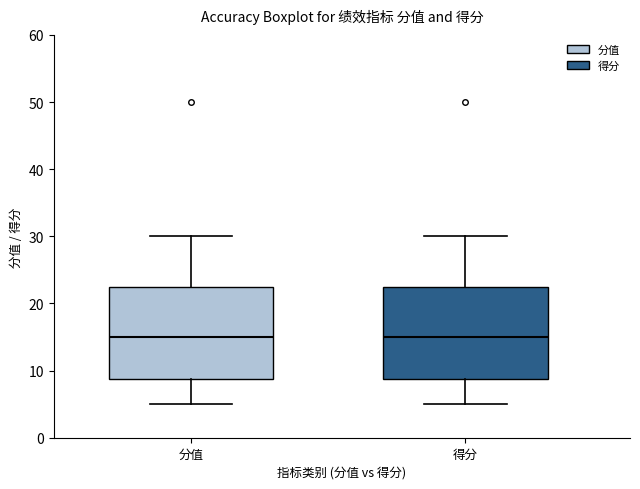

Reading left to right, transcribe this box plot: for each box, give where its median line is, the range the box spans, and where its two whiskers end, as read against the y-axis. The values are not printed on the chart, so give them approximately, as read against the axis.

分值: median 15, box 9 to 23, whiskers 5 to 30
得分: median 15, box 9 to 23, whiskers 5 to 30